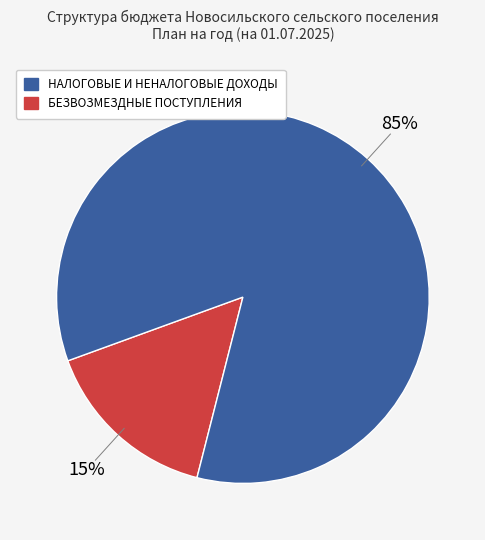

The БЕЗВОЗМЕЗДНЫЕ ПОСТУПЛЕНИЯ slice represents 85% of the pie. True or false?

True